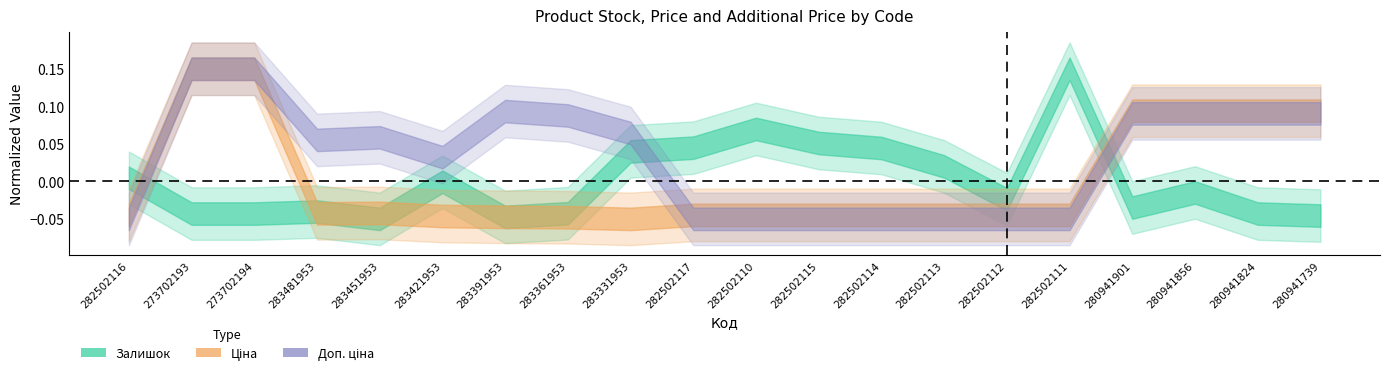

At which category is the sum across all series the highest?

273702193